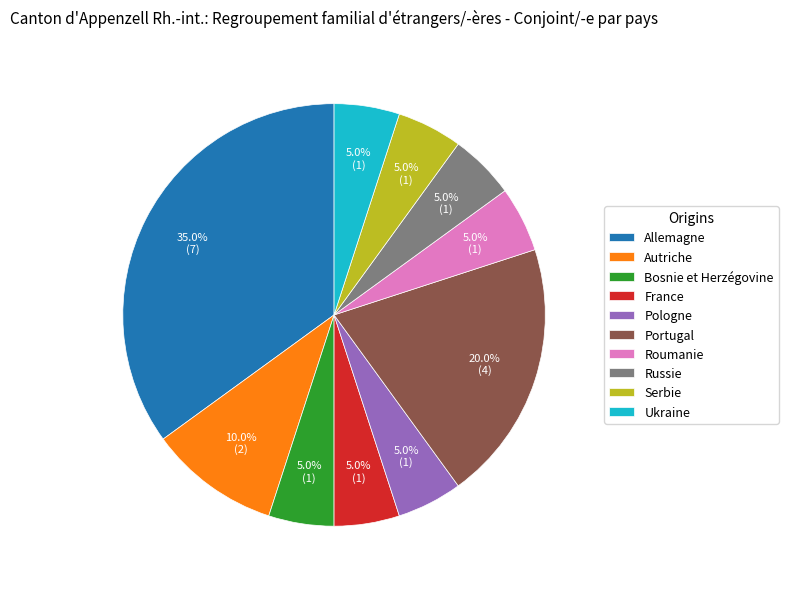

To the nearest percent, what percentage of the pie is Serbie?

5%